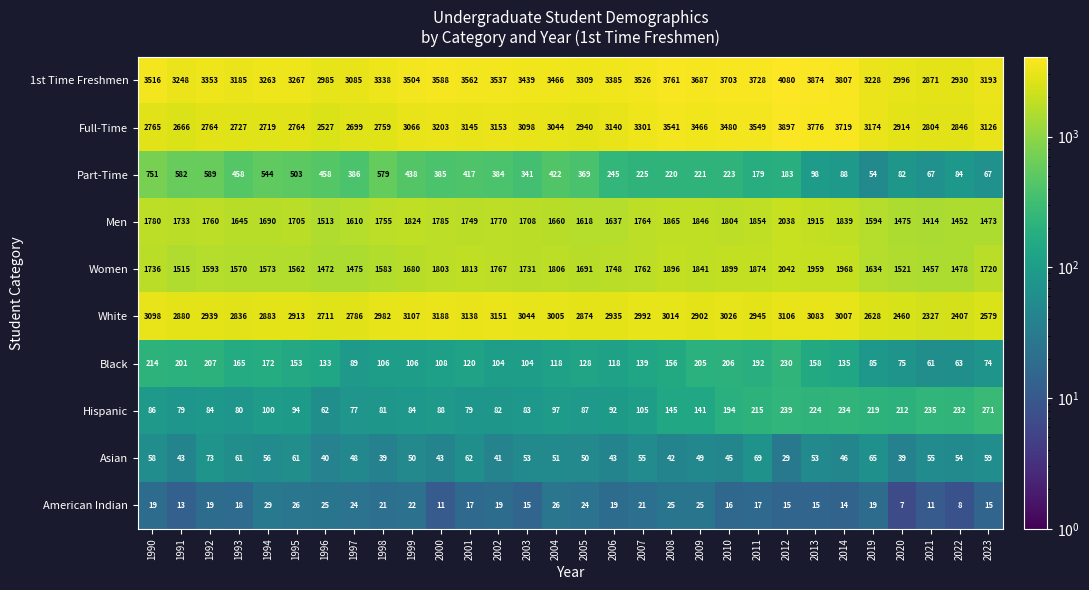

Where is 1st Time Freshmen nearest to the value 3475?

2004